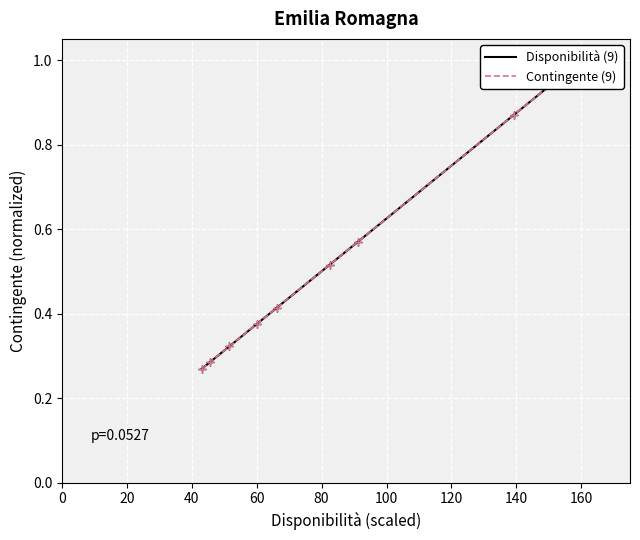

True or false: Contingente (9) has a value of 0.2 at 80.

False